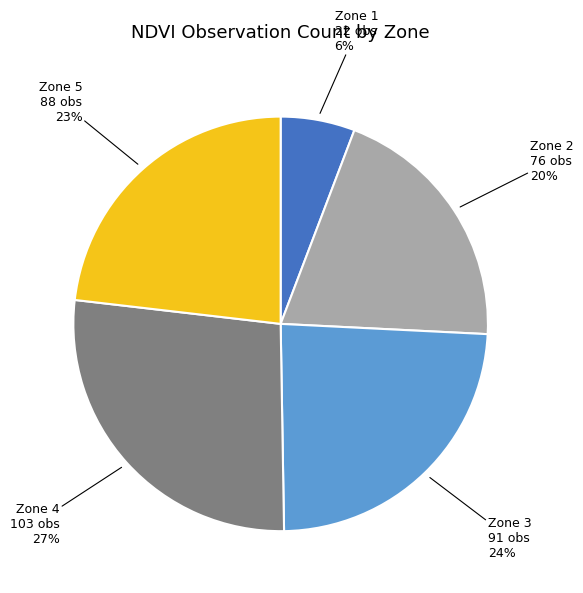

To the nearest percent, what percentage of the pie is Zone 4?

27%